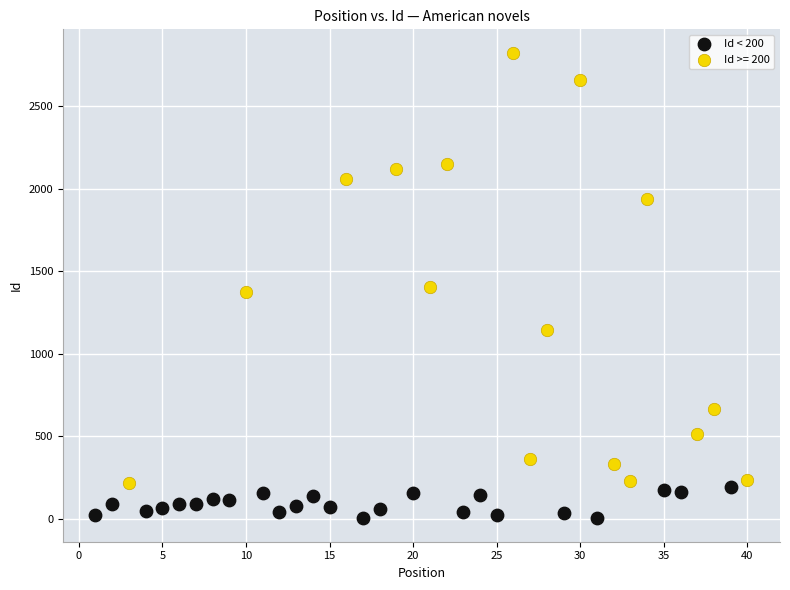

Which series has the largest Y range (max minus min)?

Id >= 200